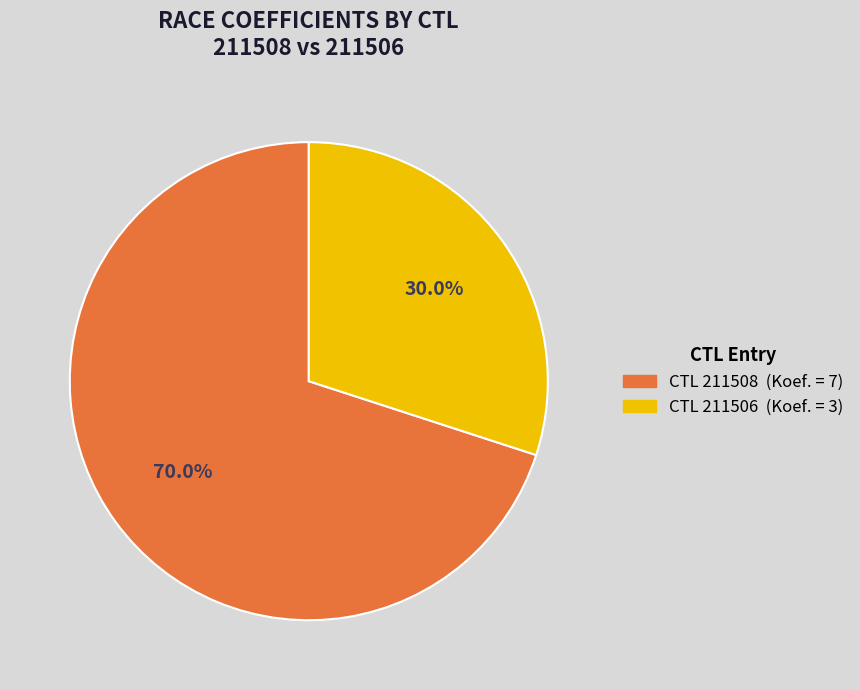

Rank the categories by value from lowest to highest.

CTL 211506 (Koef. = 3), CTL 211508 (Koef. = 7)